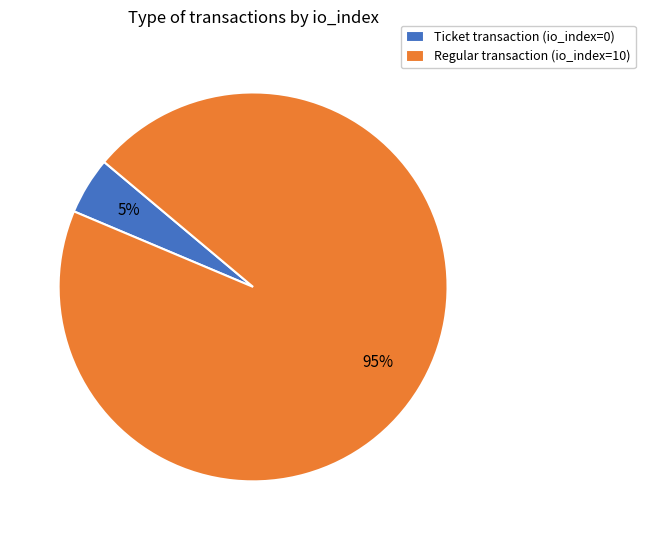

Rank the categories by value from highest to lowest.

Regular transaction (io_index=10), Ticket transaction (io_index=0)